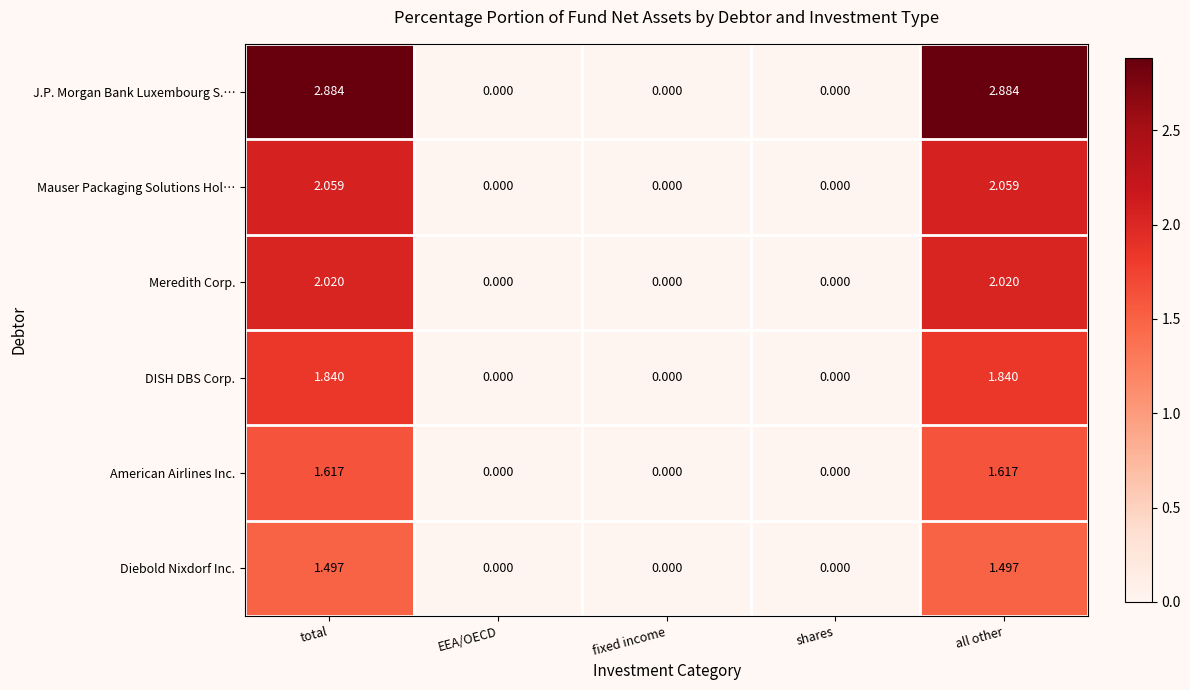

Which series has the largest total across all categories?

J.P. Morgan Bank Luxembourg S.…